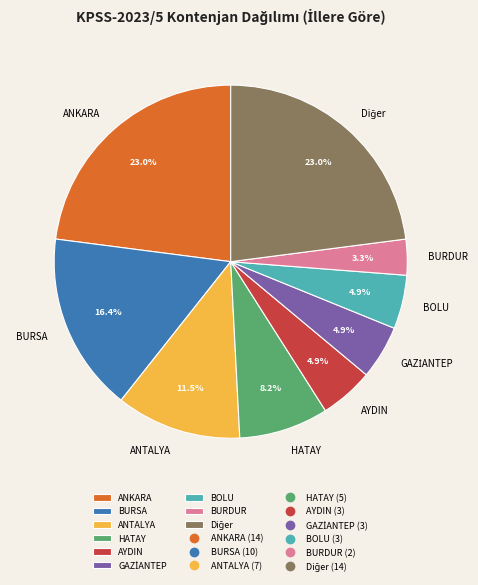

Does BURSA represent more than half of the total?

No